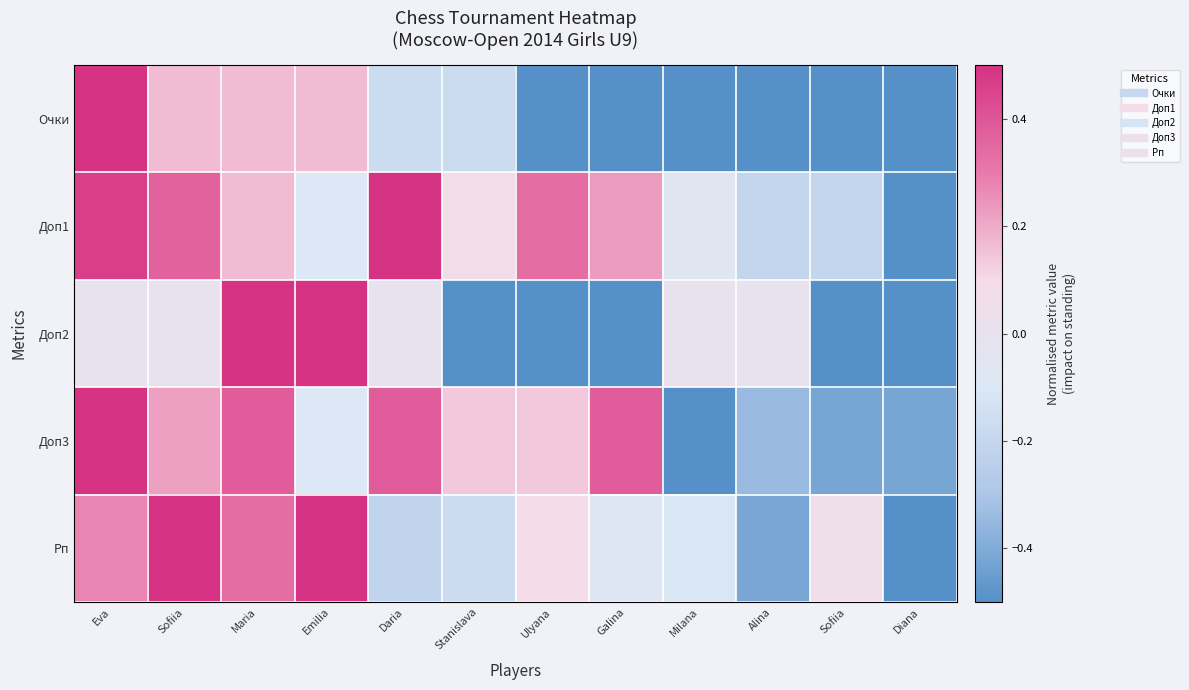

What is the spread (max minus min) of values at Ulyana?

0.8